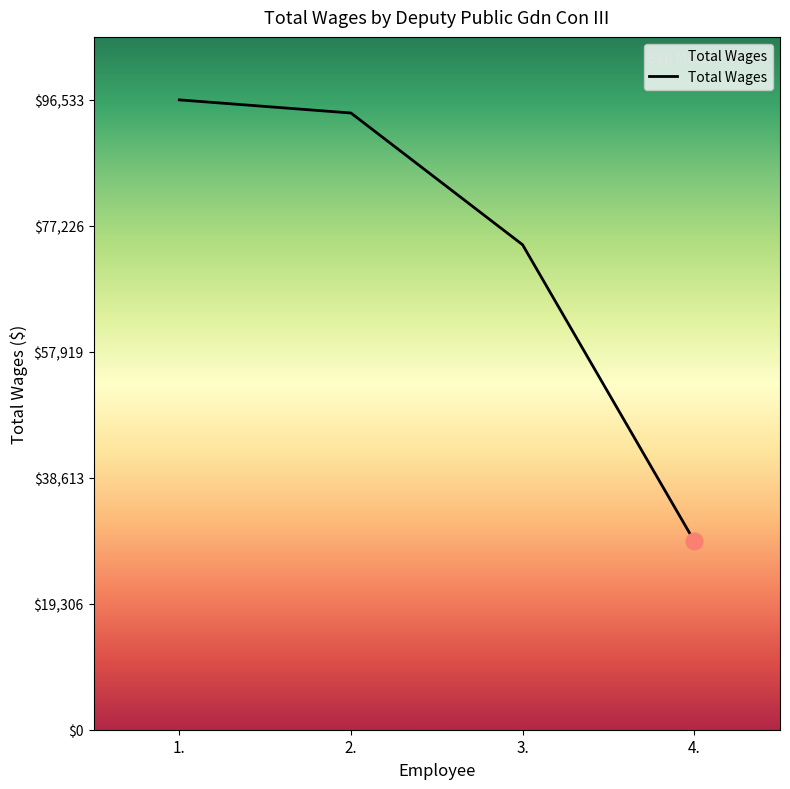

The value at 4. is 16812. True or false?

False